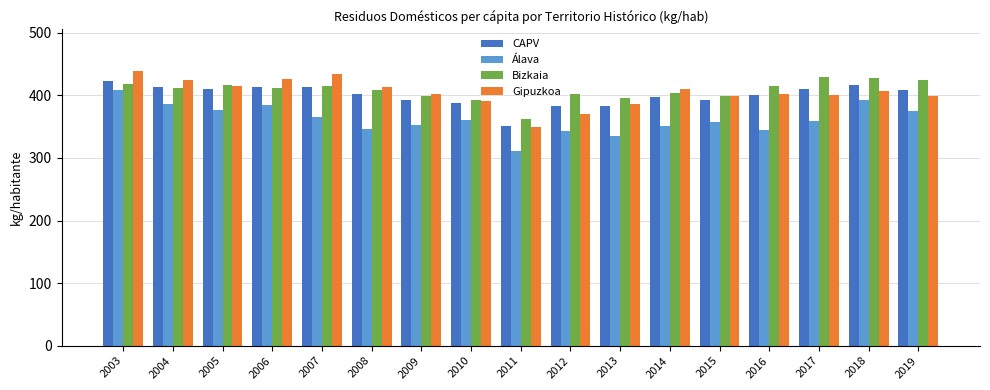

What is the approximate value of Bizkaia at 2007?

414.3